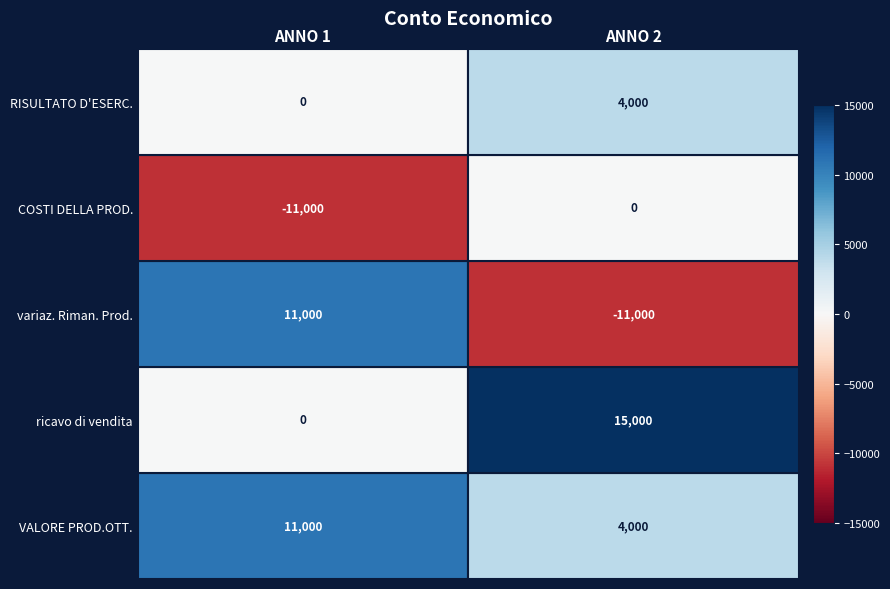

Is the value of COSTI DELLA PROD. at ANNO 1 greater than the value of variaz. Riman. Prod. at ANNO 1?

No